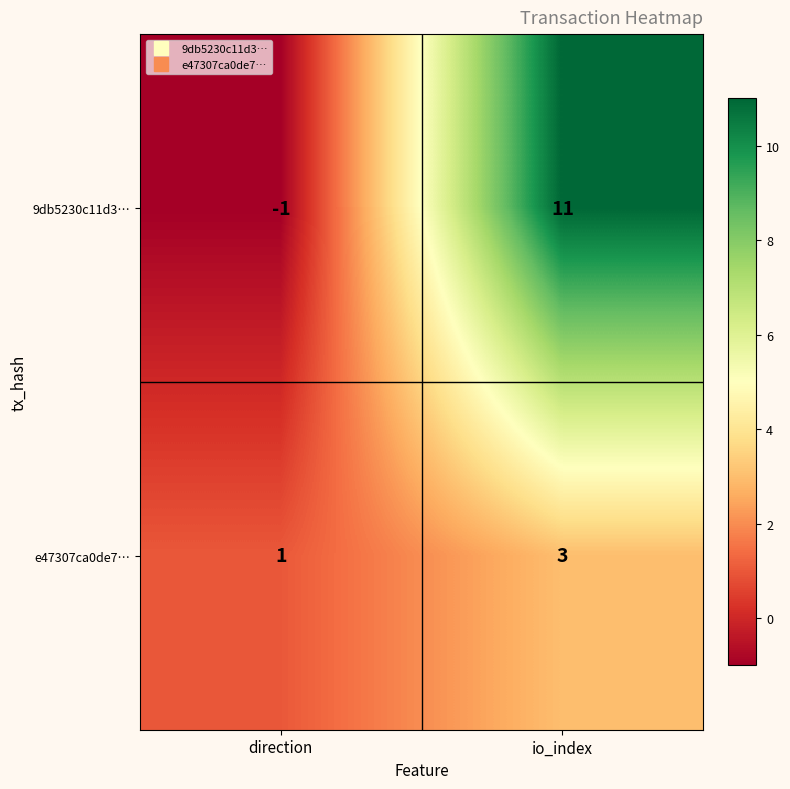

Rank the series at direction from lowest to highest value.

9db5230c11d3…, e47307ca0de7…